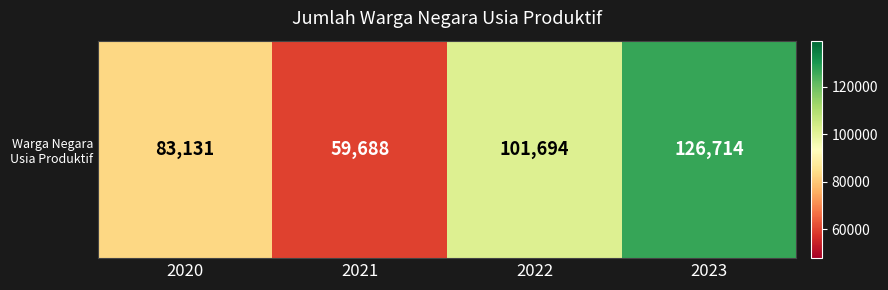

Reading right to left, transcribe all the data shown in this chart.

126714	101694	59688	83131